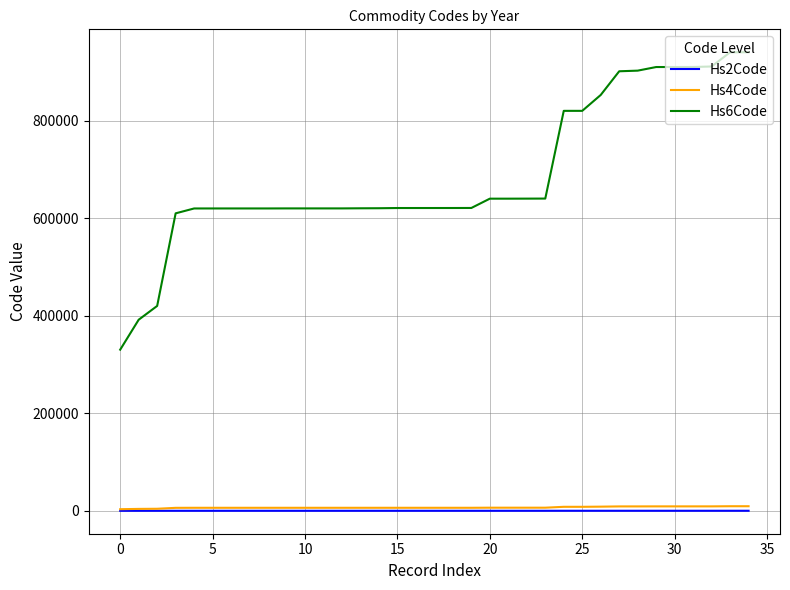

Which series has the largest total across all categories?

Hs6Code